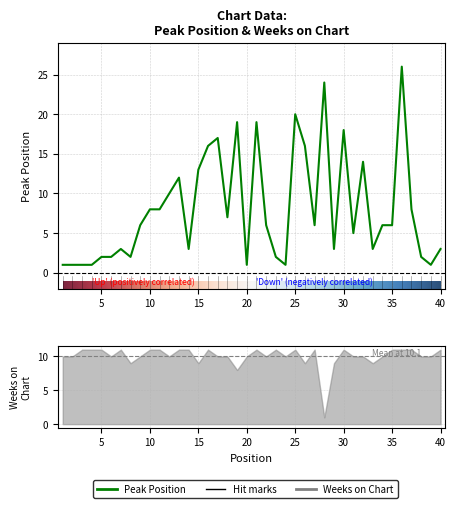

Between 17 and 31, which is larger?

17